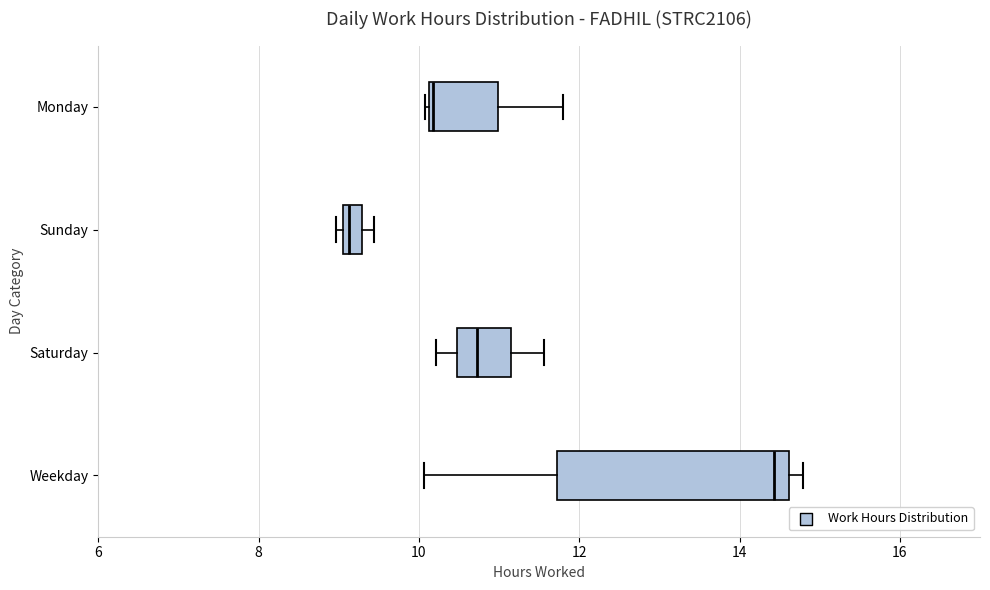

Where does the median line of the box for Saturday sit on the x-axis? The values are not printed on the chart, so give them approximately, as read against the axis.

10.8